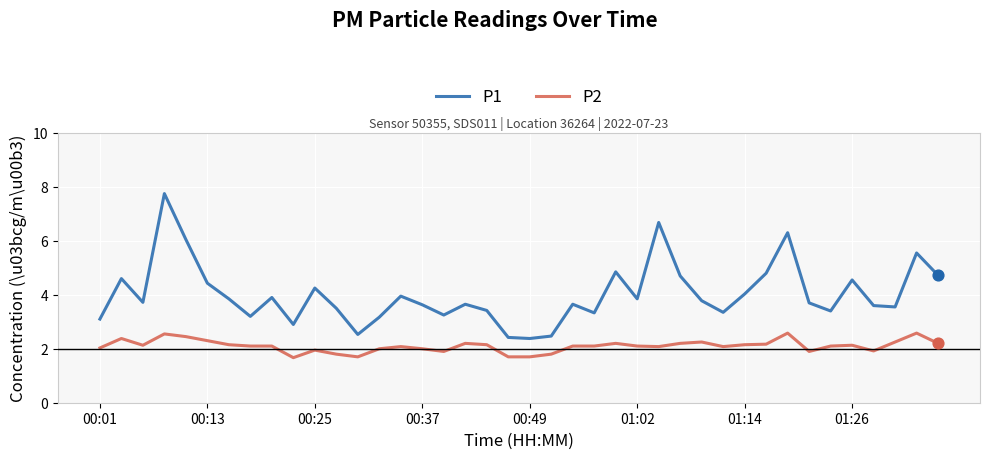

Which series has the largest range (max minus min)?

P1